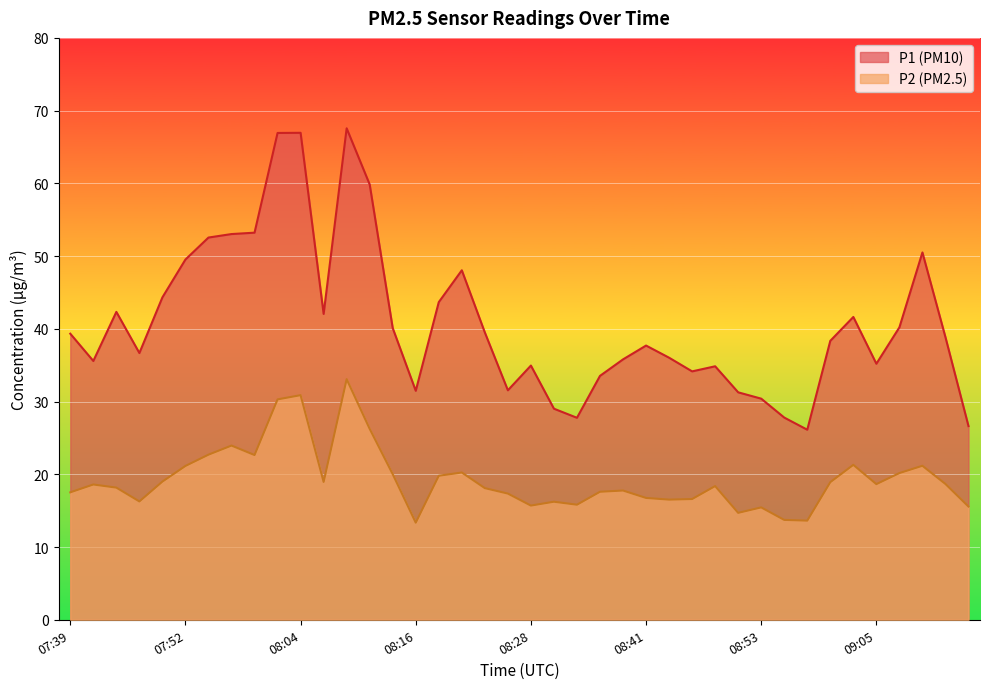

Where is the first local maximum for P2?

07:42